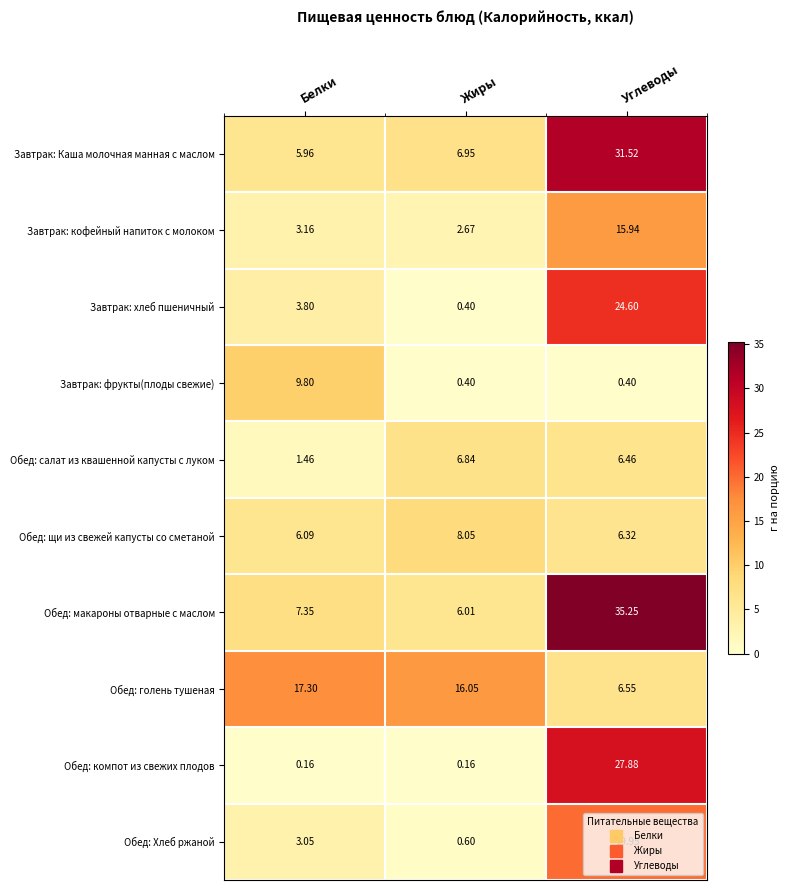

Which series has the largest total across all categories?

Обед: макароны отварные с маслом